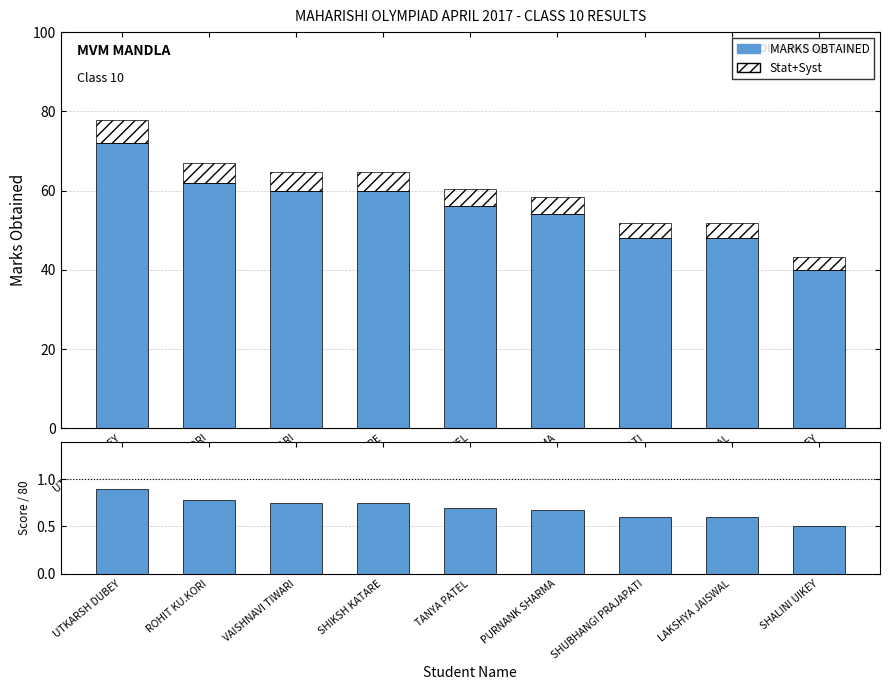

Is the value of MARKS OBTAINED at SHALINI UIKEY greater than the value of Score / Max(80) at VAISHNAVI TIWARI?

Yes